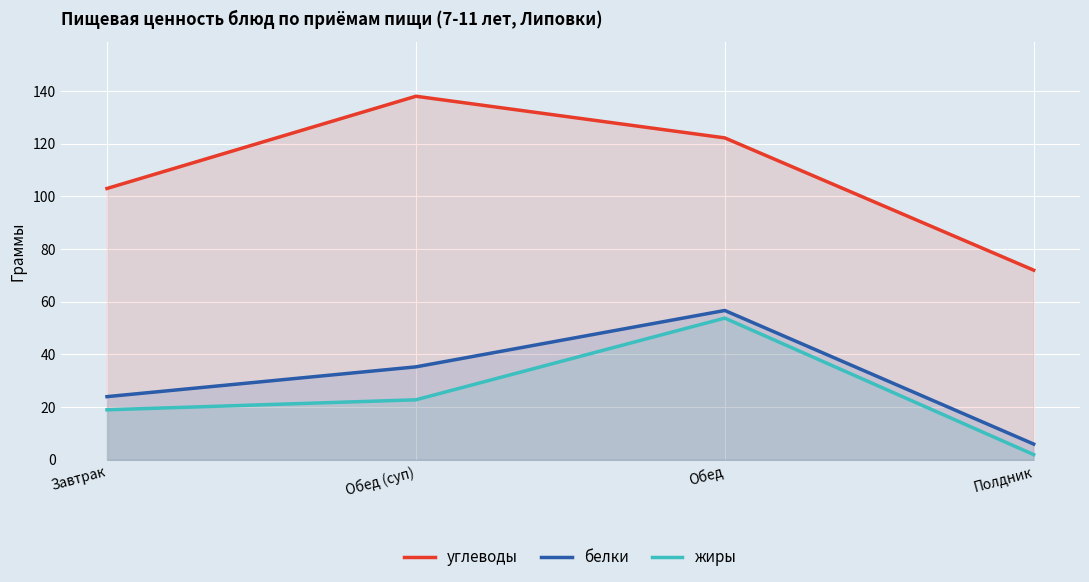

The углеводы series shows 80.2 at Обед. True or false?

False